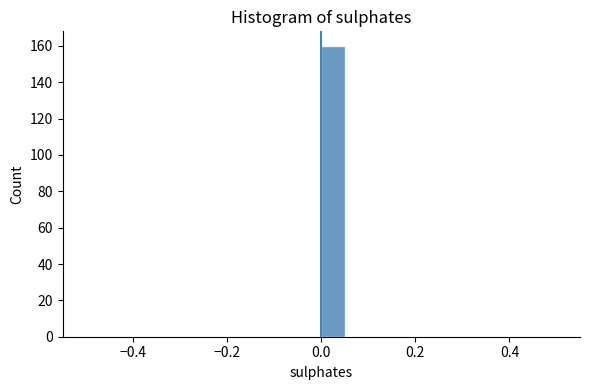

Read against the x-axis, roughly where is the centre of the tallest bar?

0.02